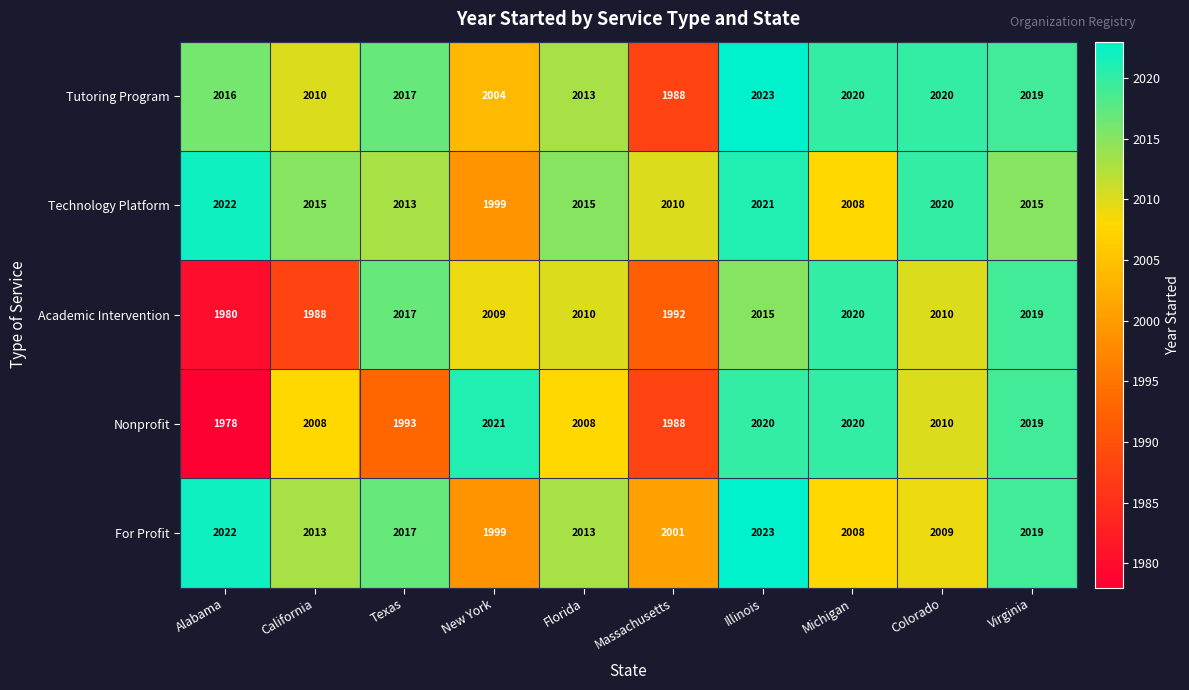

At which category is the sum across all series the highest?

Illinois